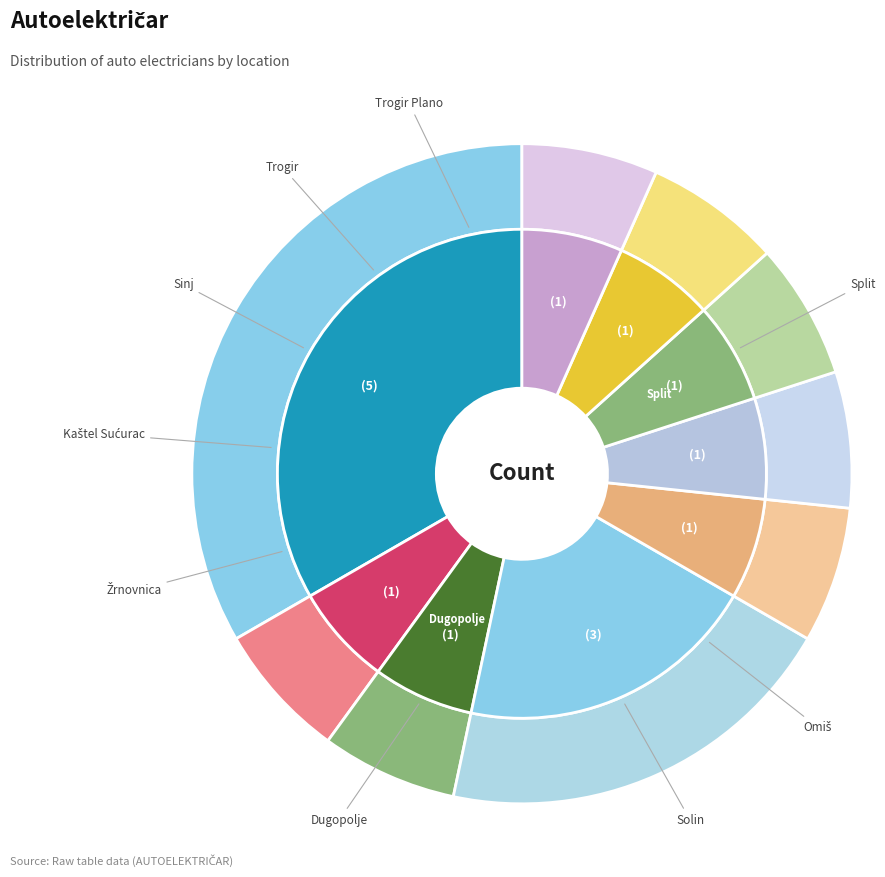

Which slice is the smallest?

Omiš